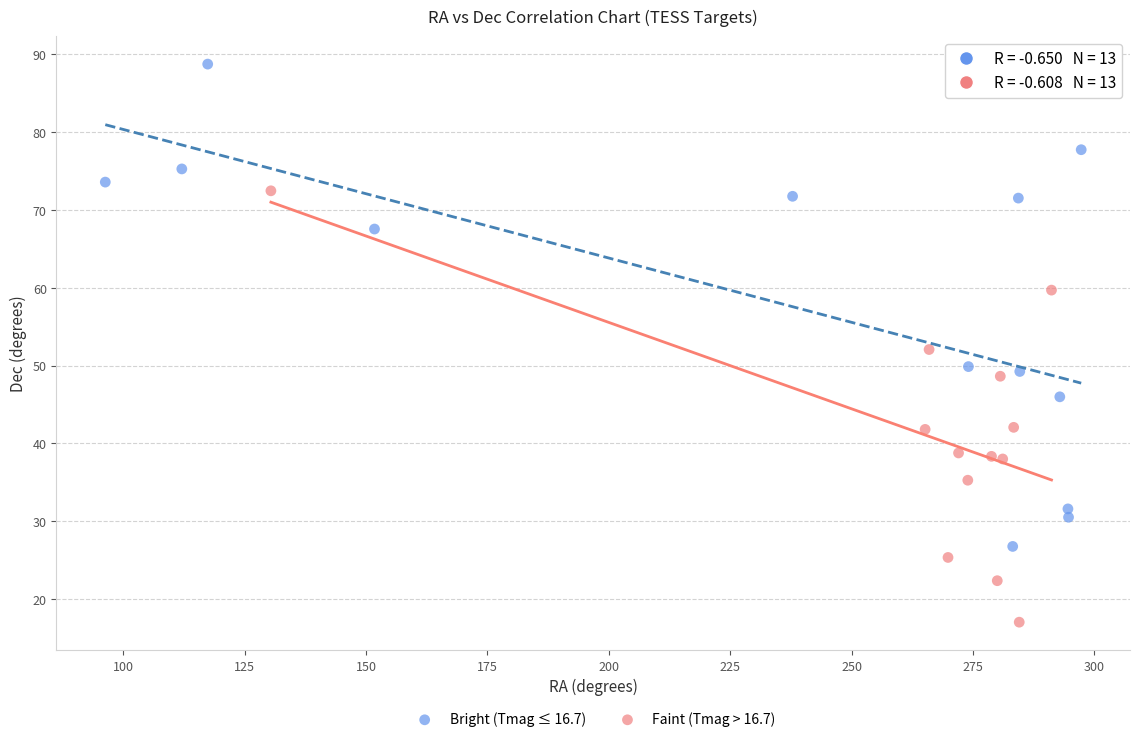

Which series contains the lowest Y value?

Faint (Tmag > 16.7)